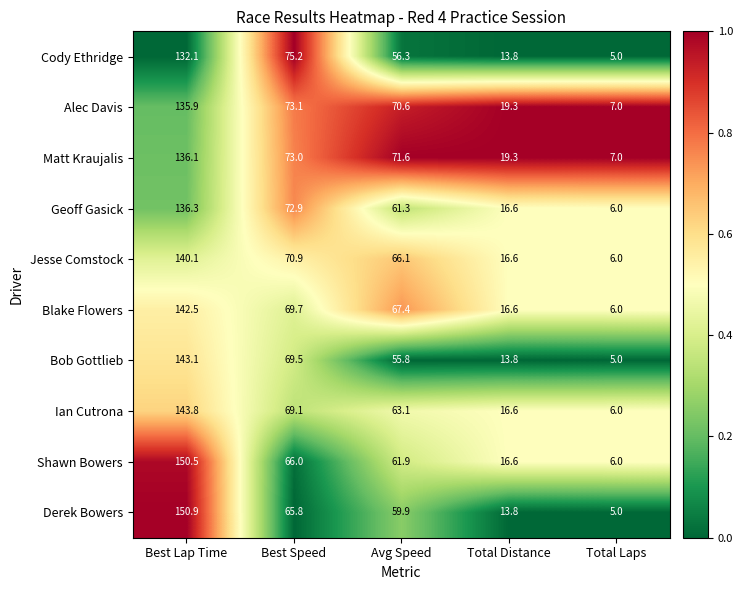

What is the difference between the second highest and minimum values in the Jesse Comstock series?

64.9